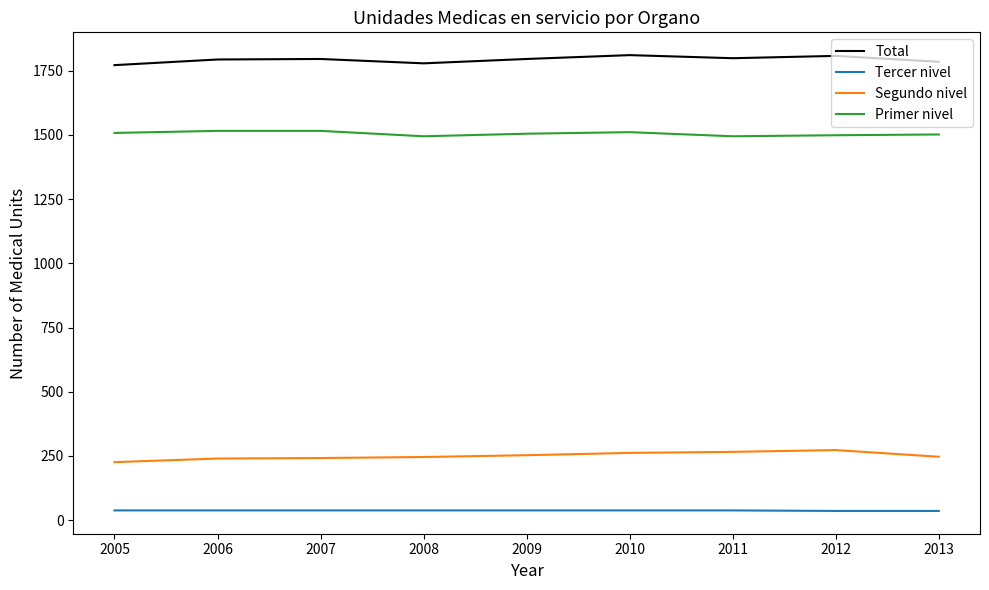

Which series has the largest total across all categories?

Total